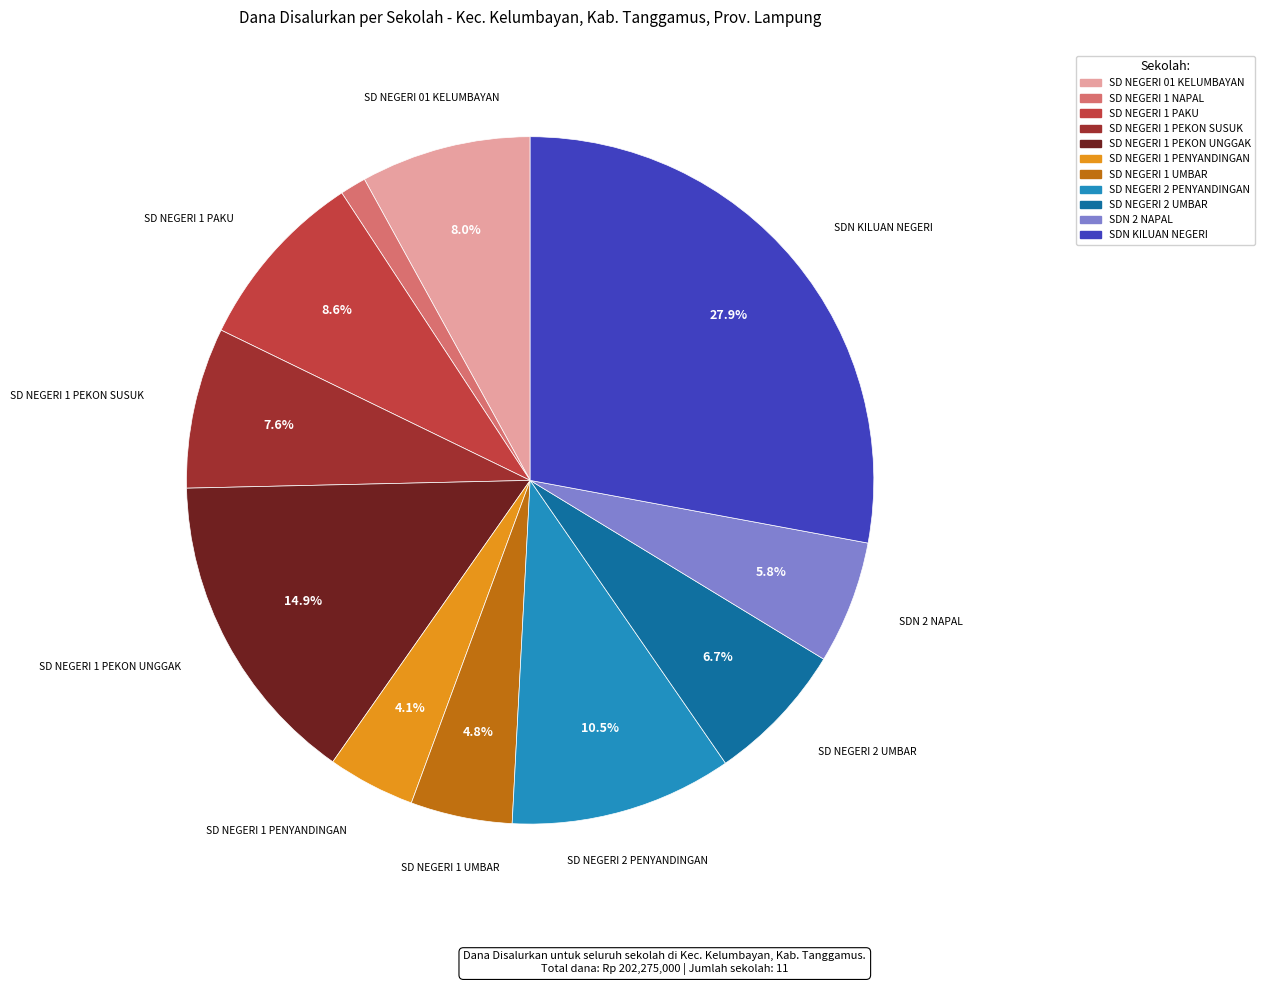

To the nearest percent, what portion does SD NEGERI 01 KELUMBAYAN represent?

8%